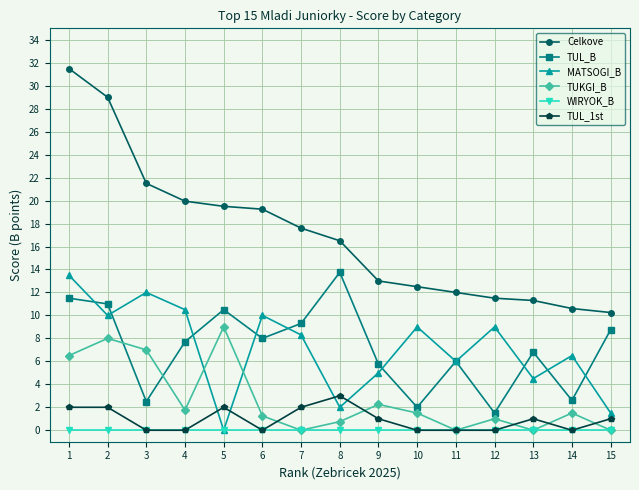

Which series has the widest spread of values?

Celkove